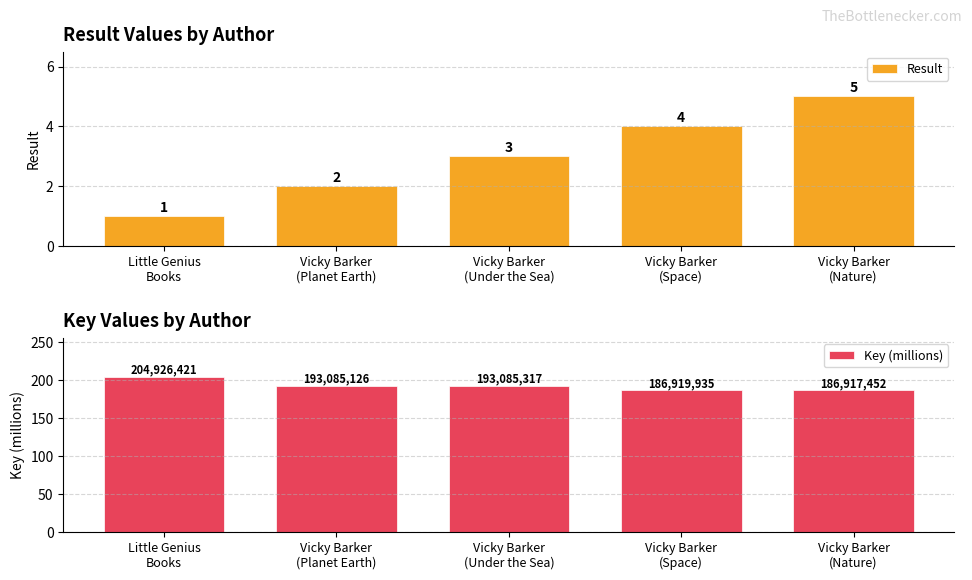

What is the maximum value for Key (millions)?

204.9